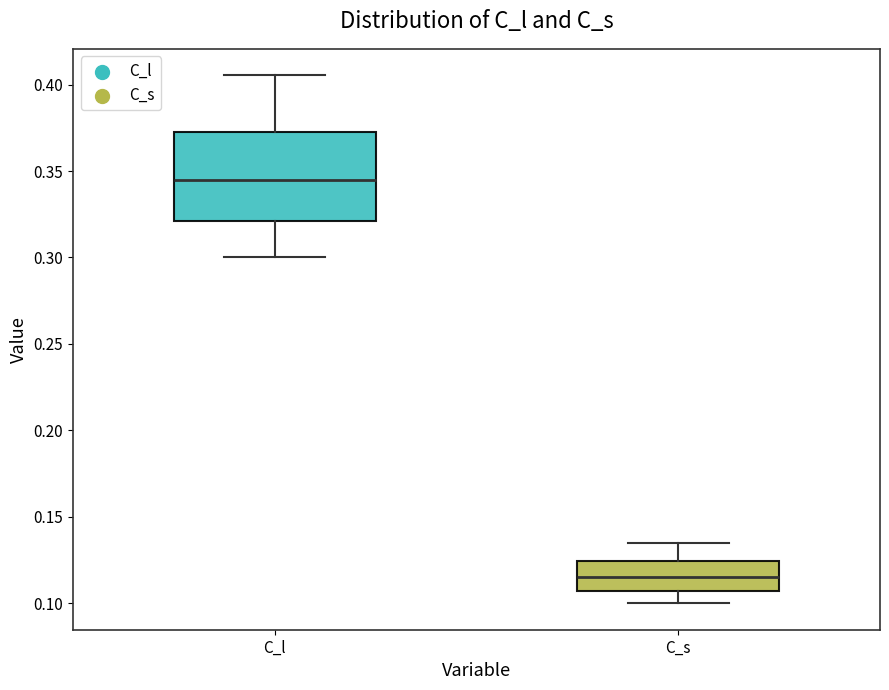

Reading left to right, read every box against the y-axis: the position of its median line, the range the box covers, and the ends of its whiskers. The values are not printed on the chart, so give them approximately, as read against the axis.

C_l: median 0.345, box 0.320 to 0.375, whiskers 0.300 to 0.405
C_s: median 0.115, box 0.105 to 0.125, whiskers 0.100 to 0.135